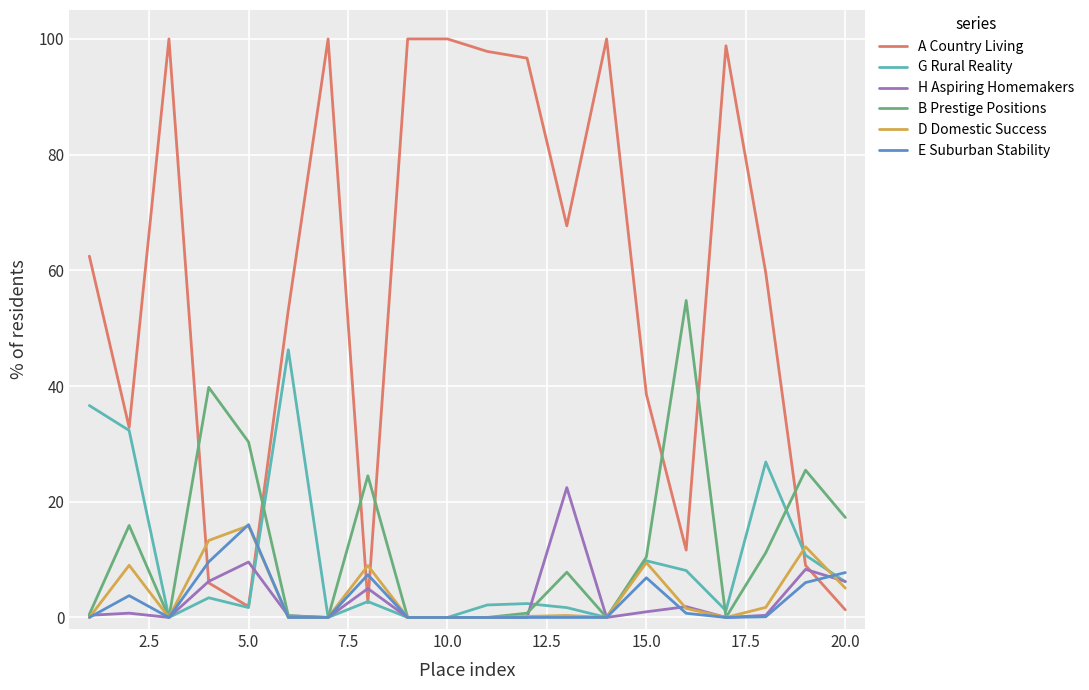

After their last crossing, which series has the higher values: A Country Living or E Suburban Stability?

E Suburban Stability